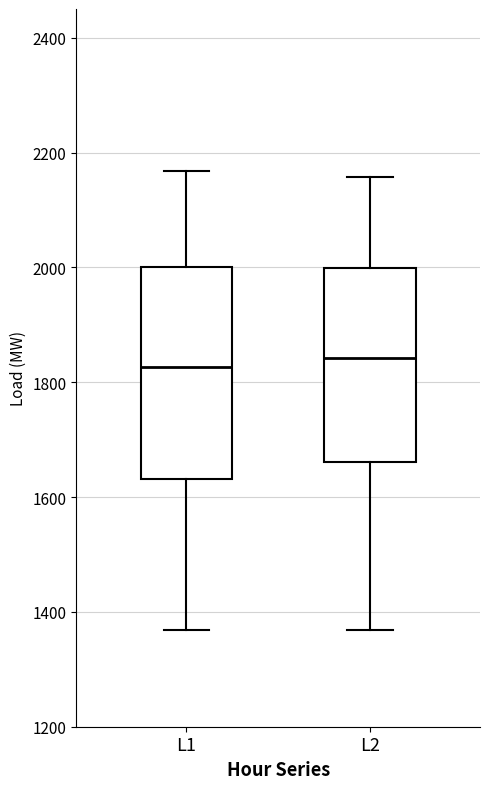

Reading left to right, transcribe this box plot: for each box, give where its median line is, the range the box spans, and where its two whiskers end, as read against the y-axis. The values are not printed on the chart, so give them approximately, as read against the axis.

L1: median 1820, box 1640 to 2000, whiskers 1360 to 2160
L2: median 1840, box 1660 to 2000, whiskers 1360 to 2160